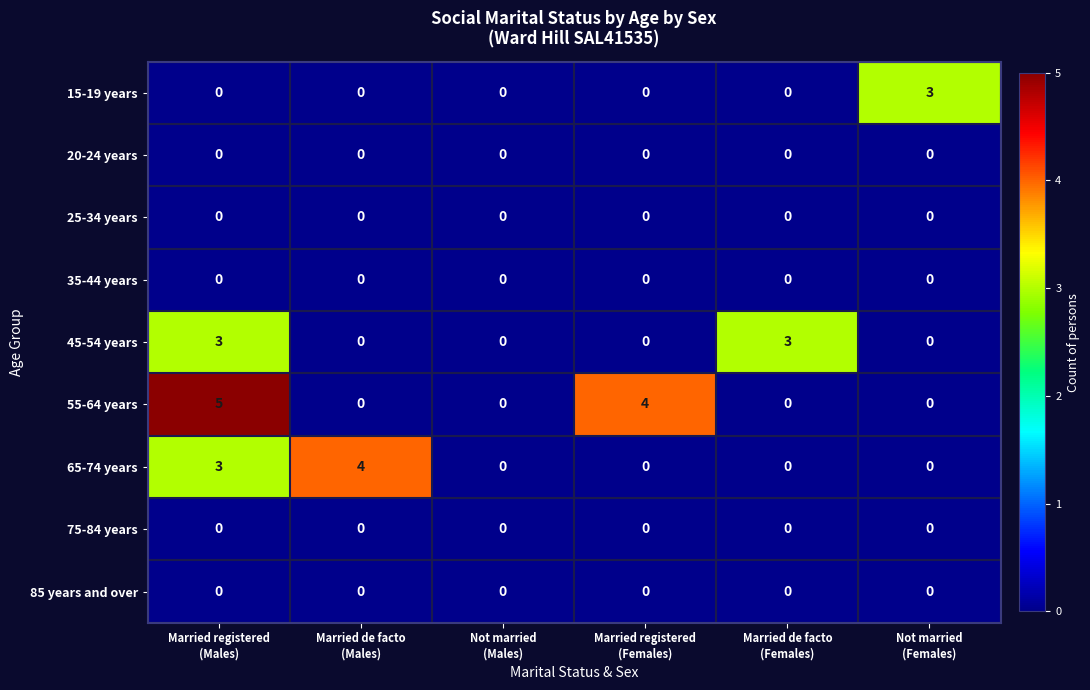

Which series has the largest total across all categories?

55-64 years